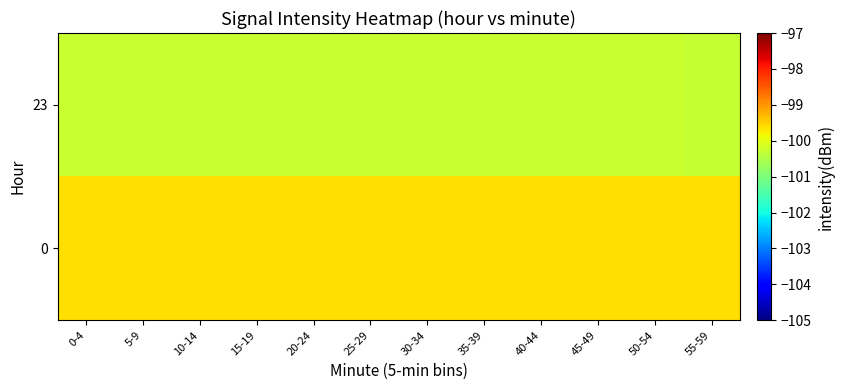

List the series in order of their overall mean, lowest first.

23, 0